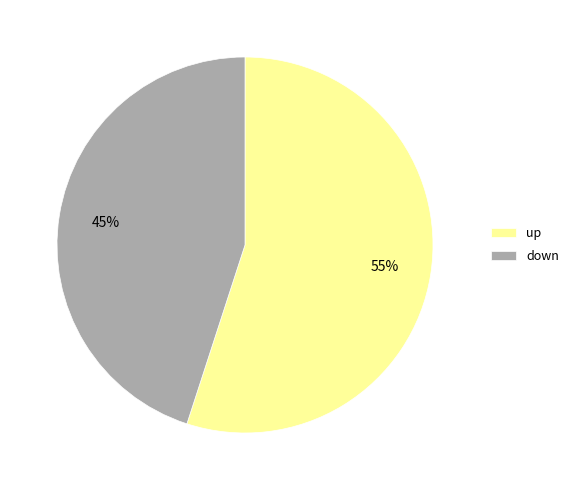

Which has a higher value, down or up?

up